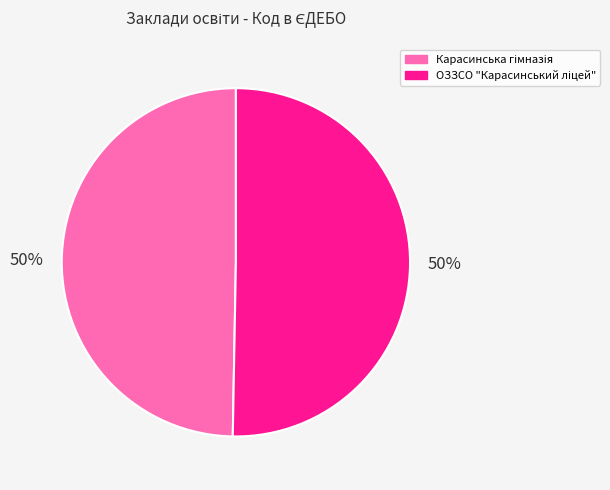

How many slices are in this pie chart?

2